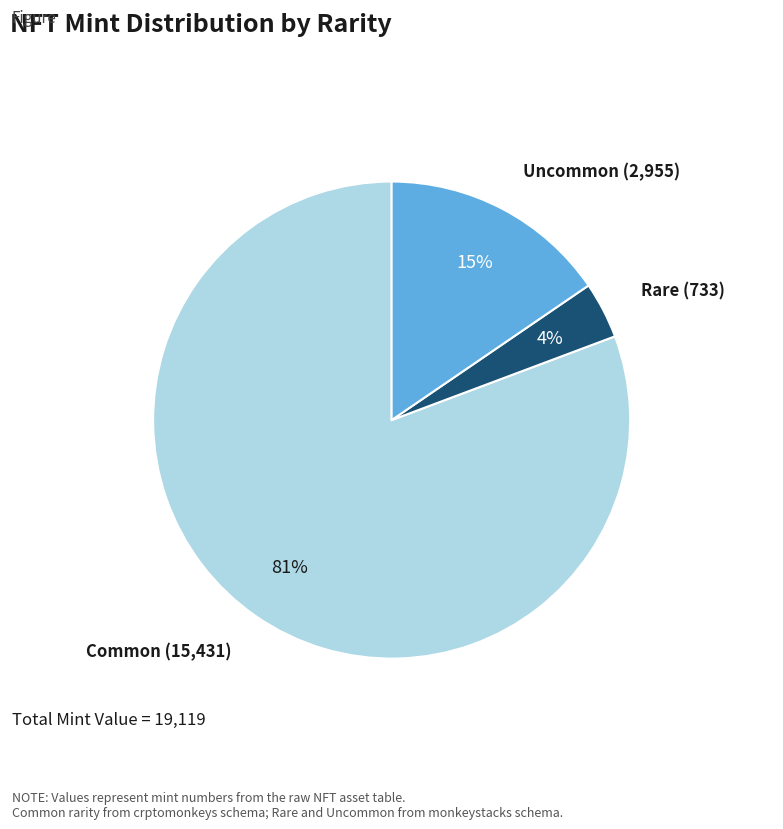

Is there any slice that represents more than half of the pie?

Yes